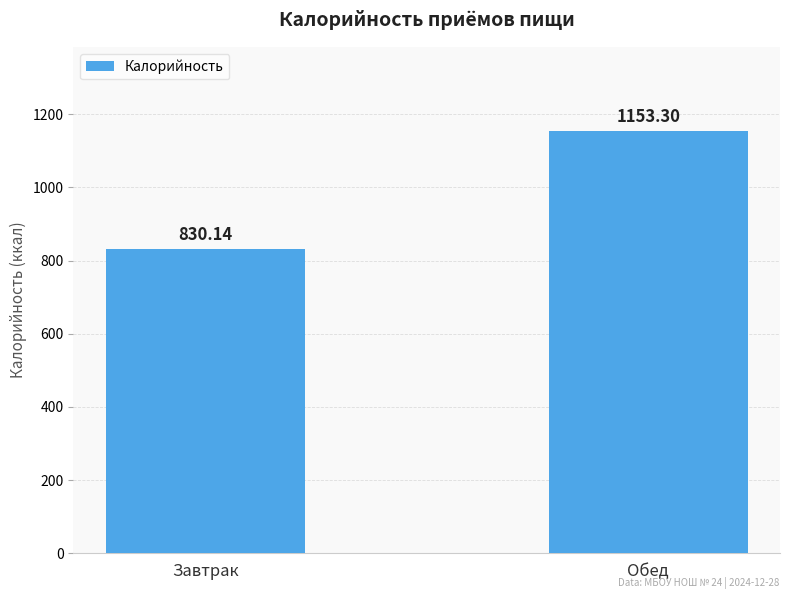

What position from the right is Завтрак?

2